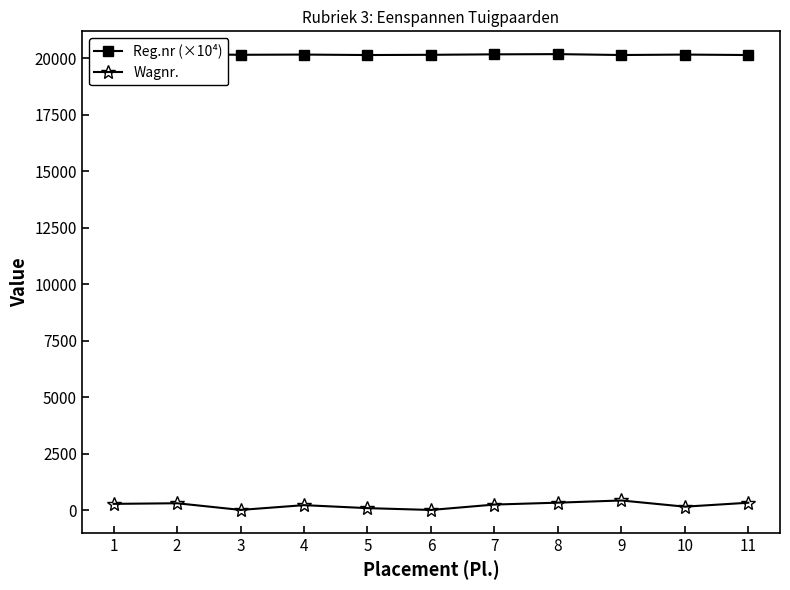

Is the value of Reg.nr (×10⁴) at 7 greater than the value of Wagnr. at 7?

Yes